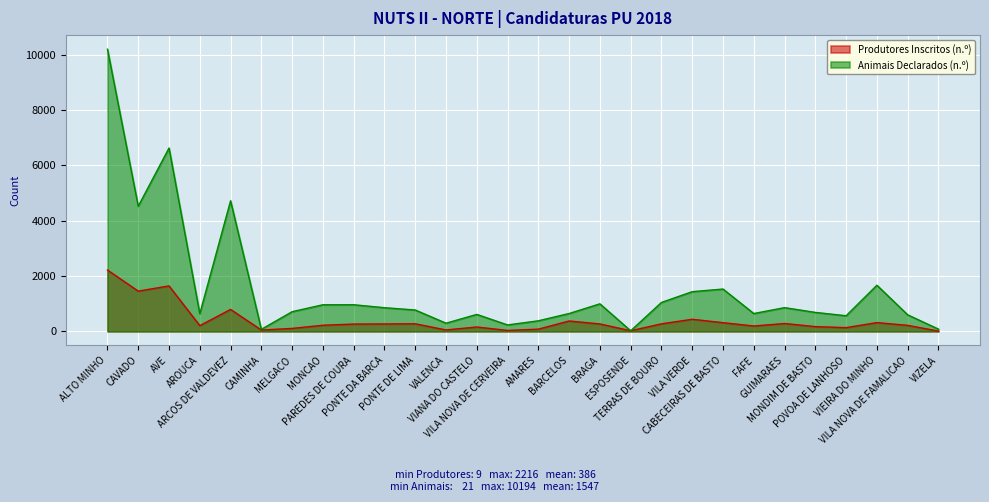

Which category has the lowest value across all series?

VIZELA